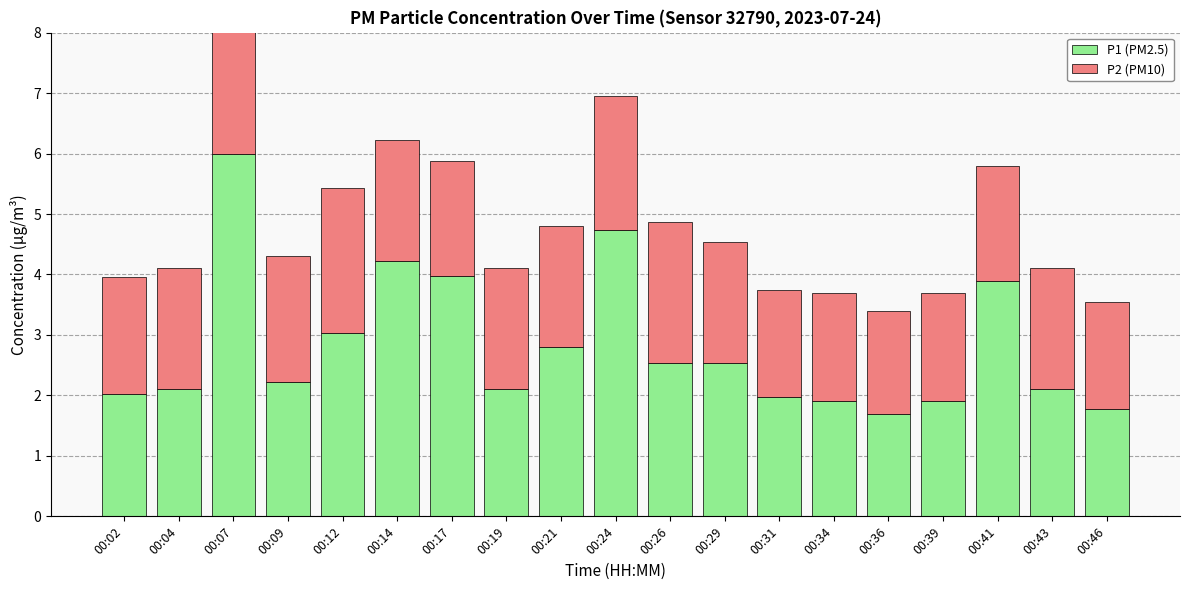

What is the maximum value shown in the chart?

6.0